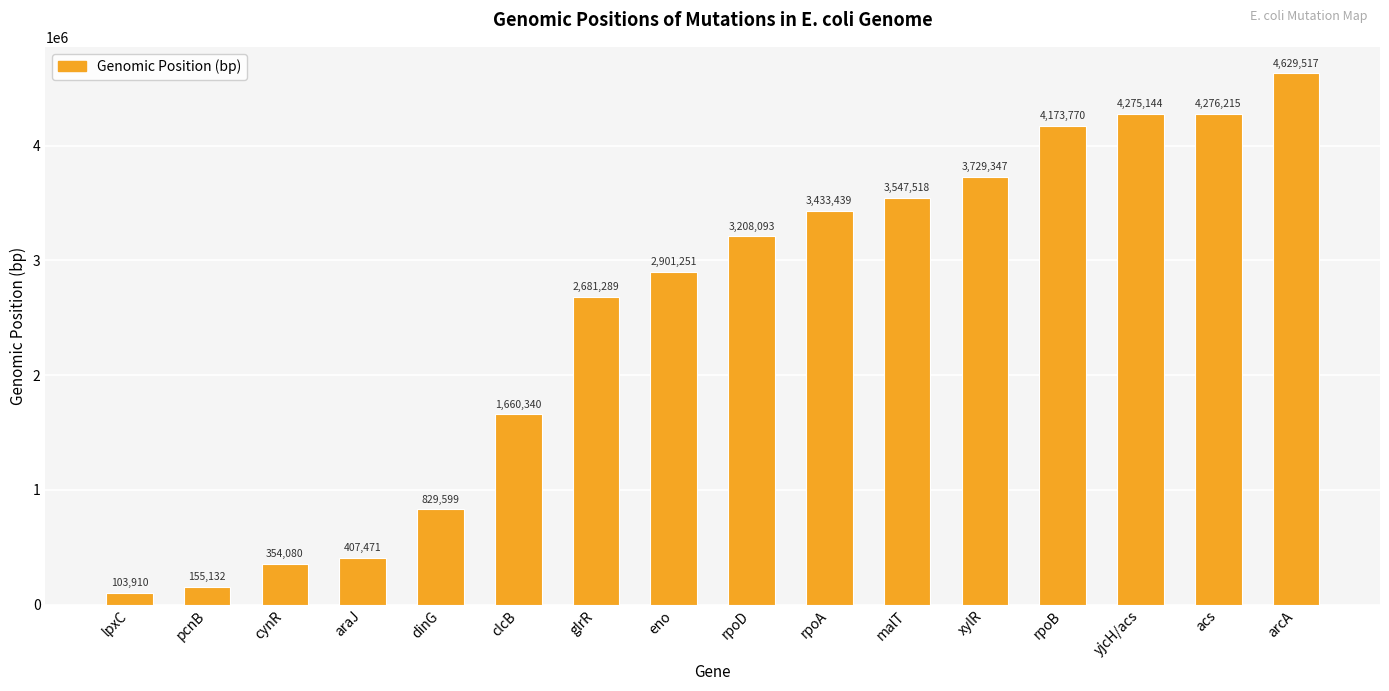

What is the change in value from cynR to glrR?

+2327209